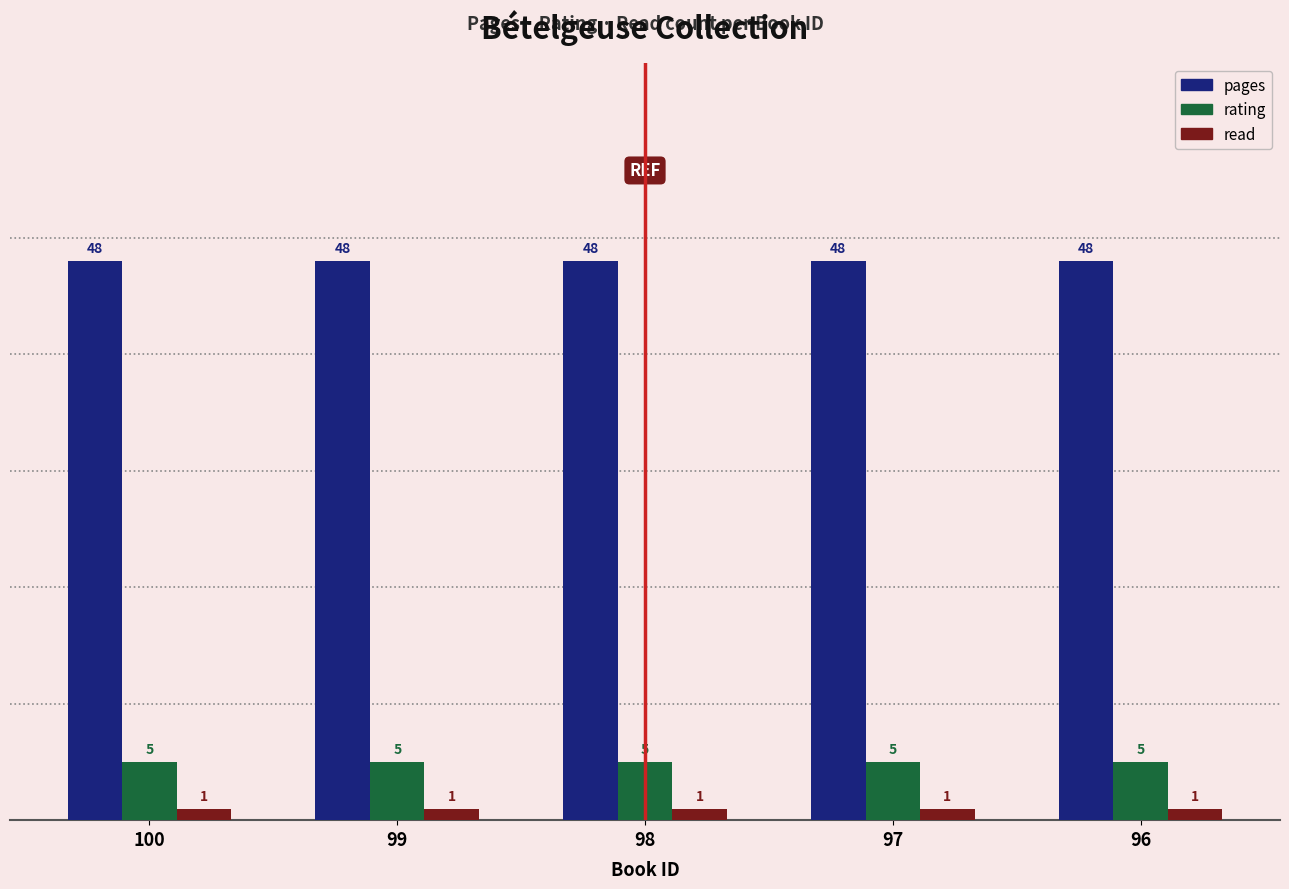

Reading left to right, extract all data points from this chart.

pages: 100=48	99=48	98=48	97=48	96=48
rating: 100=5	99=5	98=5	97=5	96=5
read: 100=1	99=1	98=1	97=1	96=1